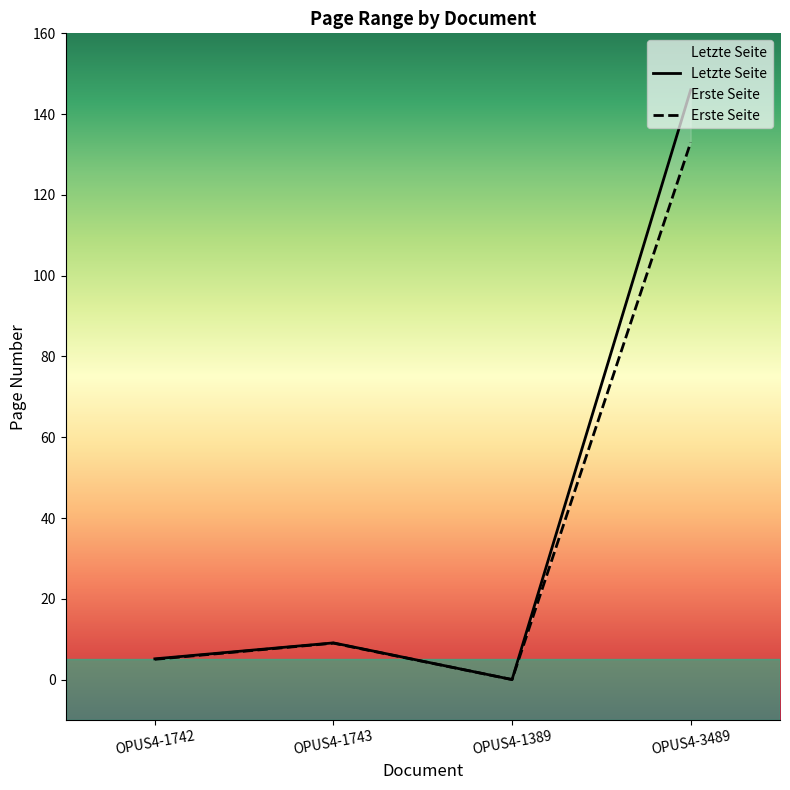

What is the difference between the maximum and minimum values in the Letzte Seite series?

146.0